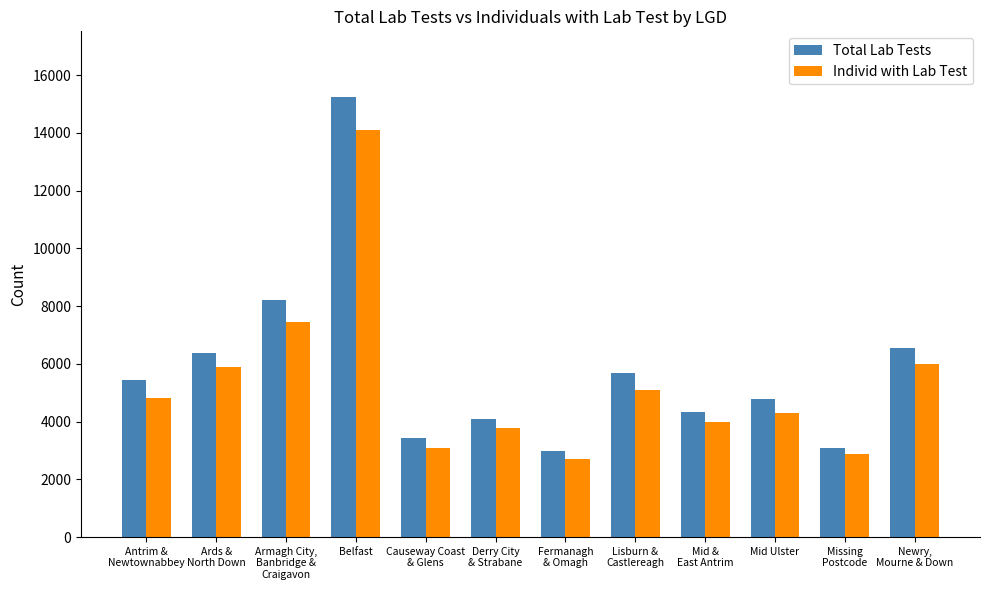

Reading left to right, transcribe all the data shown in this chart.

Total Lab Tests: Antrim &
Newtownabbey=5456	Ards &
North Down=6378	Armagh City,
Banbridge &
Craigavon=8201	Belfast=15234	Causeway Coast
& Glens=3421	Derry City
& Strabane=4102	Fermanagh
& Omagh=2987	Lisburn &
Castlereagh=5678	Mid &
East Antrim=4321	Mid Ulster=4789	Missing
Postcode=3102	Newry,
Mourne & Down=6543
Individ with Lab Test: Antrim &
Newtownabbey=4823	Ards &
North Down=5901	Armagh City,
Banbridge &
Craigavon=7456	Belfast=14102	Causeway Coast
& Glens=3098	Derry City
& Strabane=3789	Fermanagh
& Omagh=2701	Lisburn &
Castlereagh=5102	Mid &
East Antrim=3987	Mid Ulster=4312	Missing
Postcode=2876	Newry,
Mourne & Down=5987